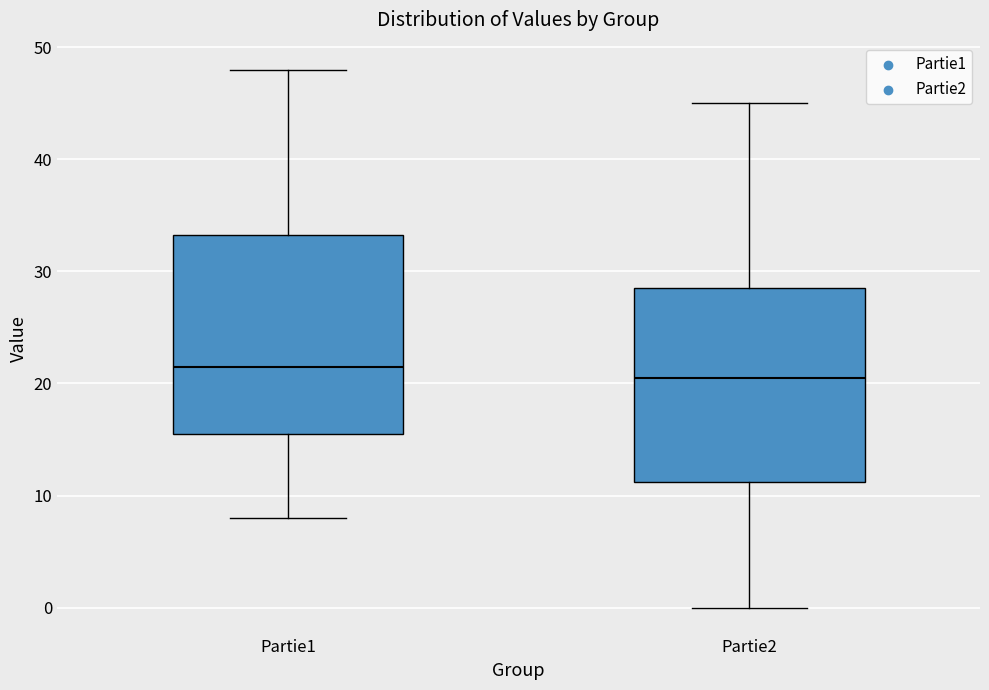

Reading left to right, transcribe this box plot: for each box, give where its median line is, the range the box spans, and where its two whiskers end, as read against the y-axis. The values are not printed on the chart, so give them approximately, as read against the axis.

Partie1: median 22, box 16 to 33, whiskers 8 to 48
Partie2: median 21, box 11 to 29, whiskers 0 to 45